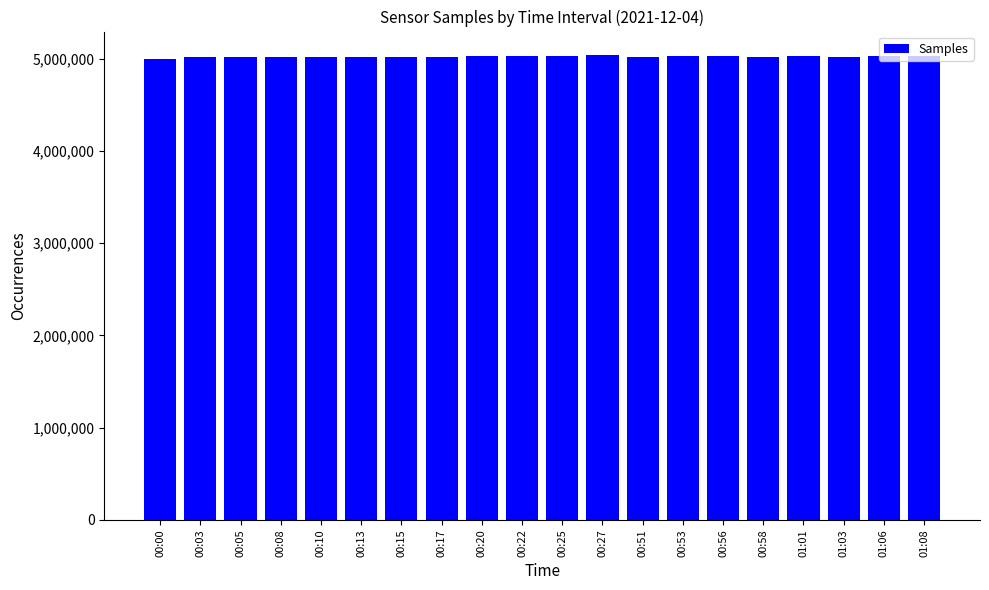

What is the greatest value displayed?

5040233